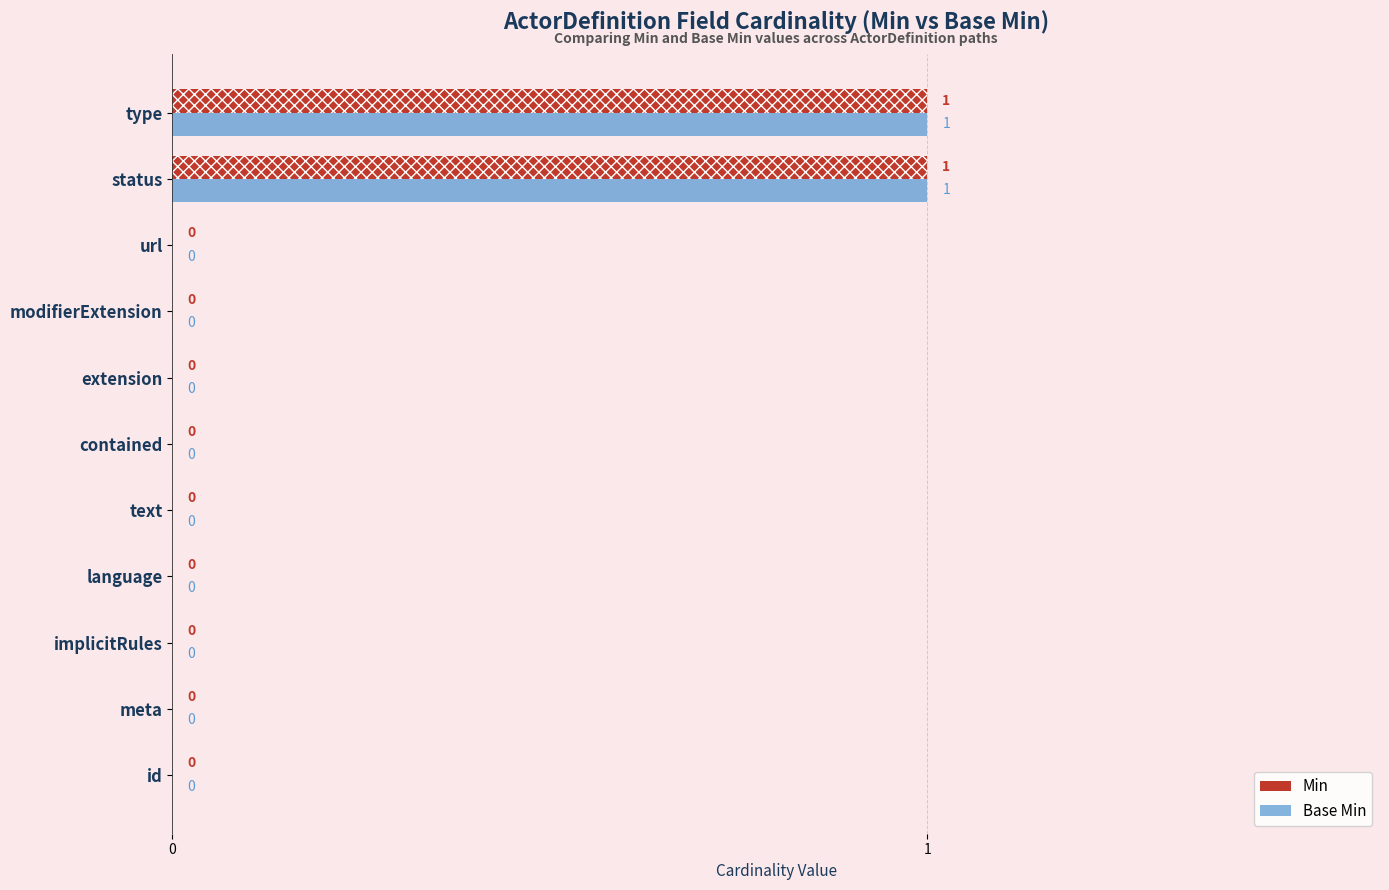

How many Base Min values are between 0 and 1?

11